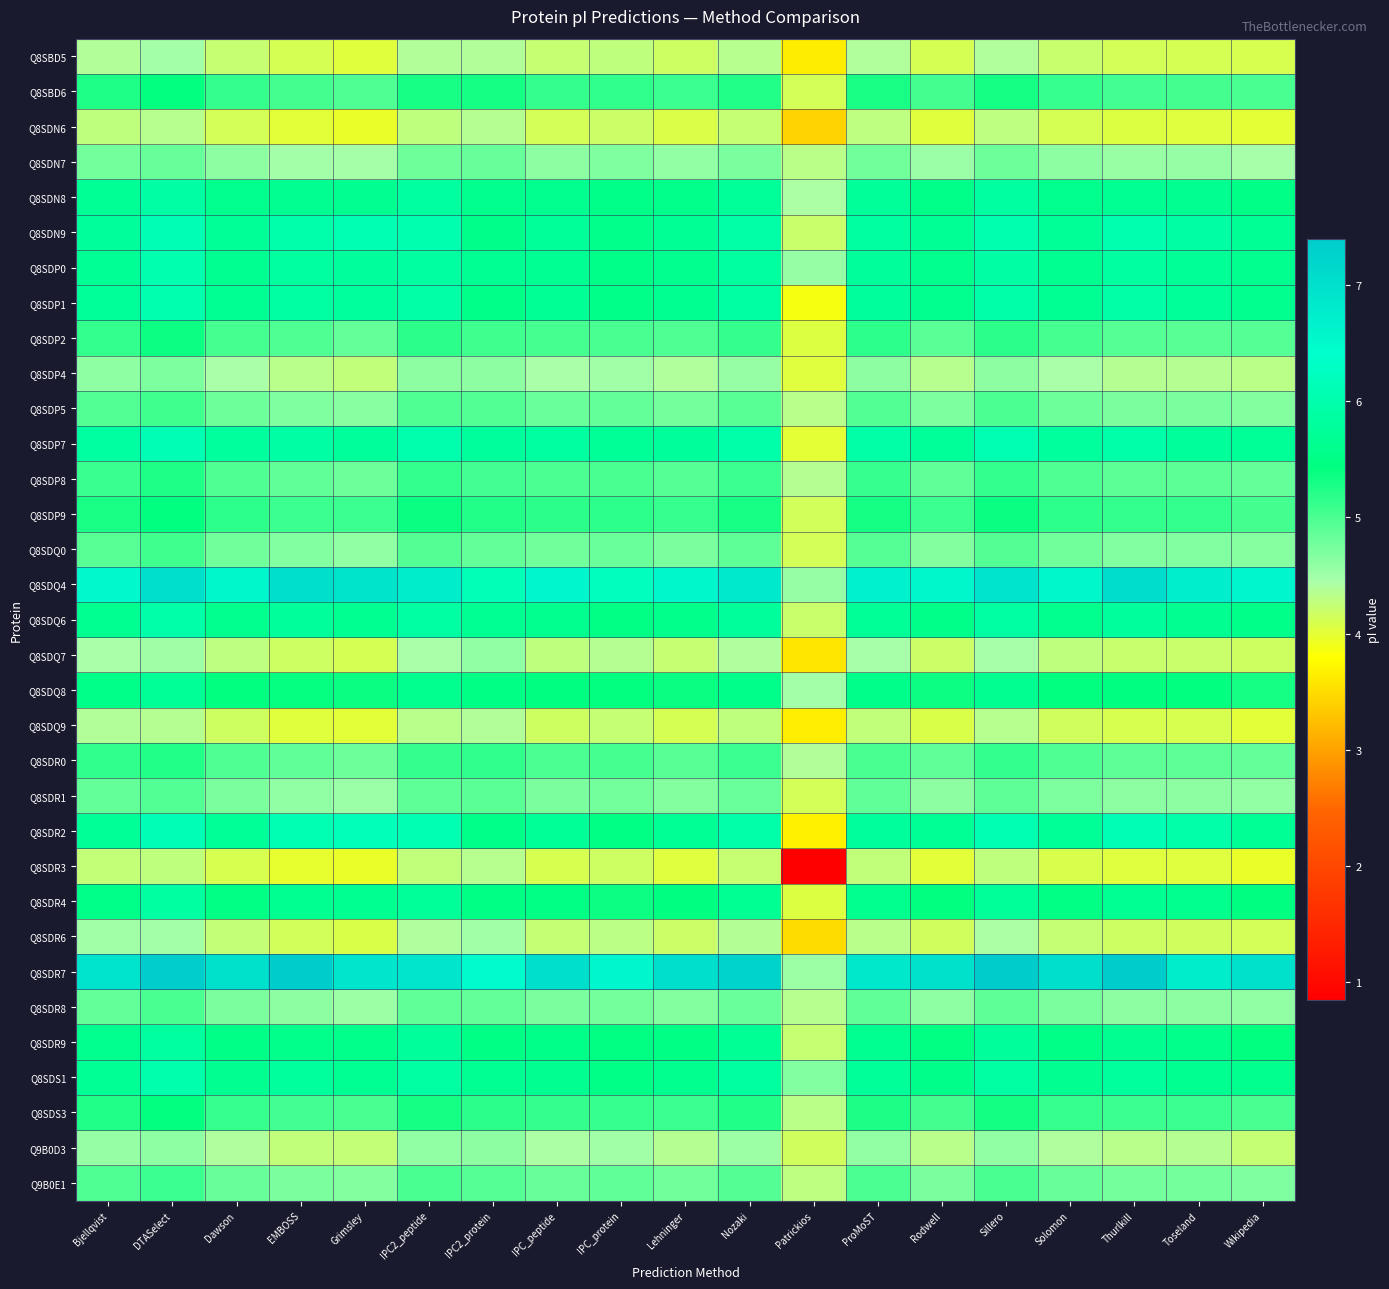

Count the number of data series in this chart.

33